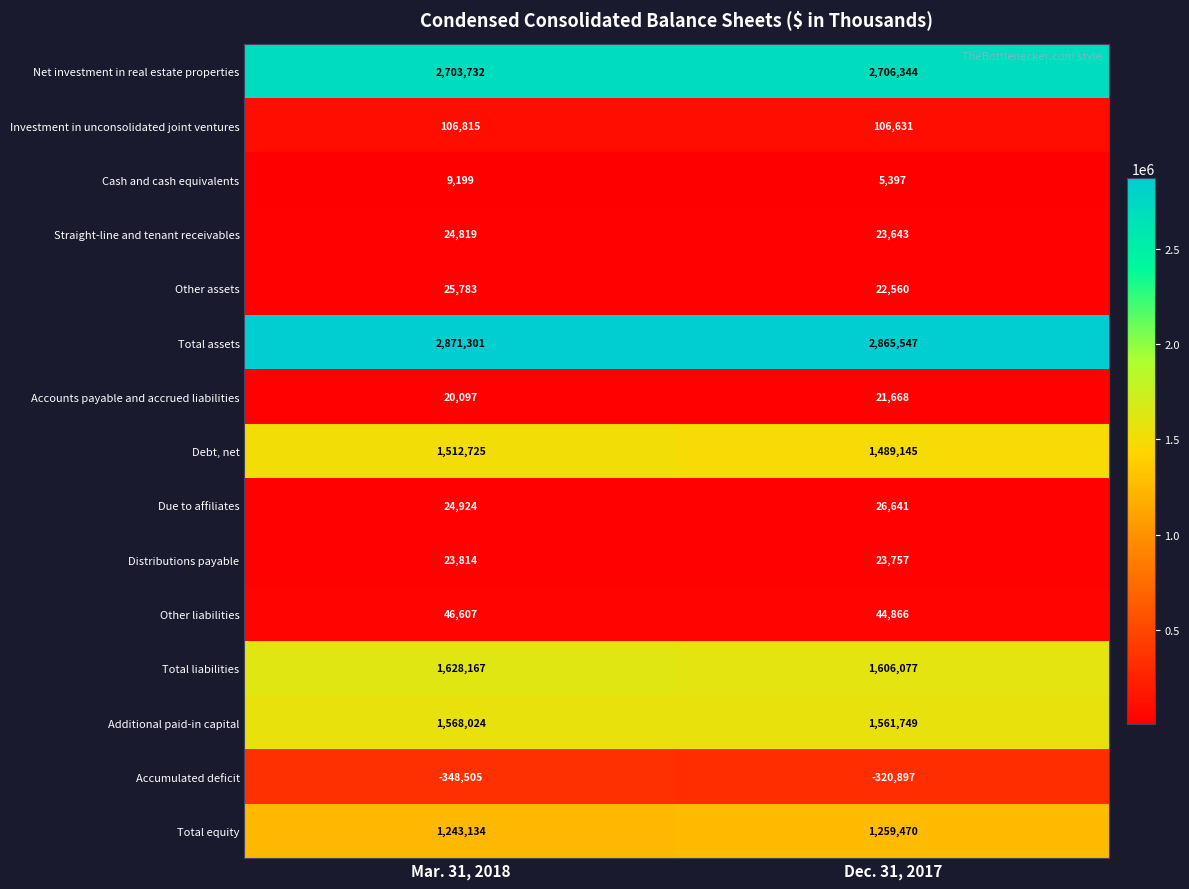

What is the difference between the maximum and minimum values in the Straight-line and tenant receivables series?

1176